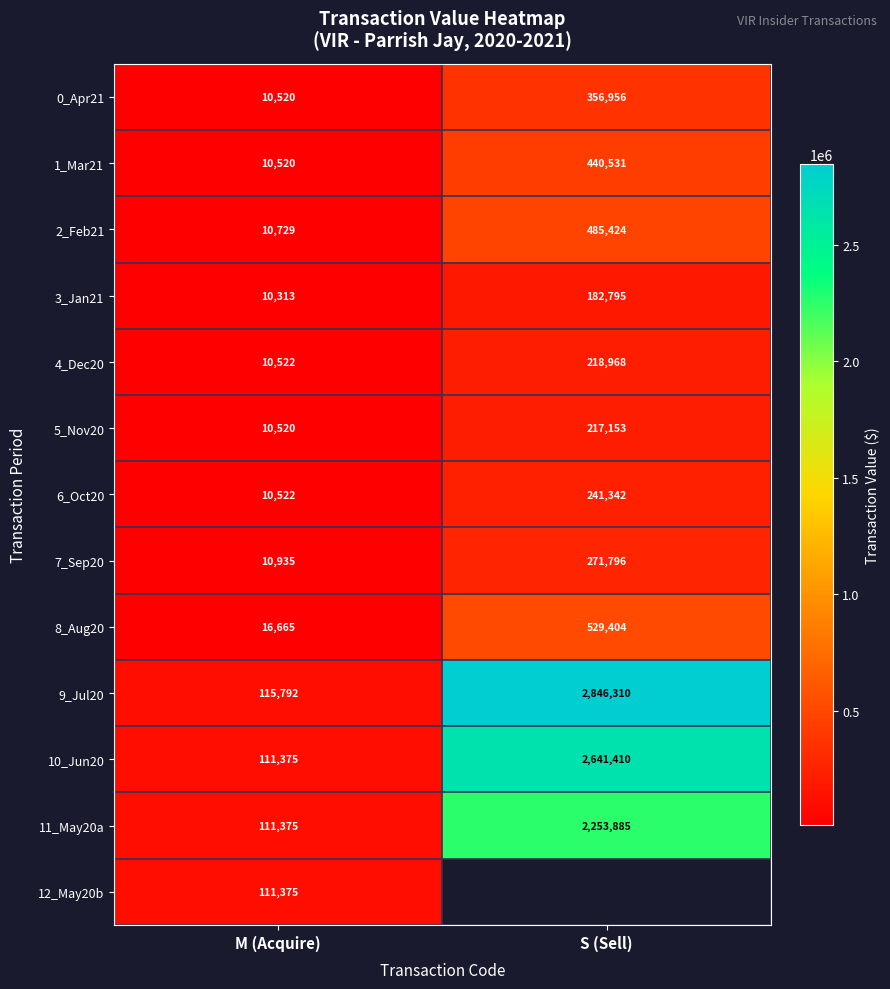

How many distinct data groups are displayed?

13